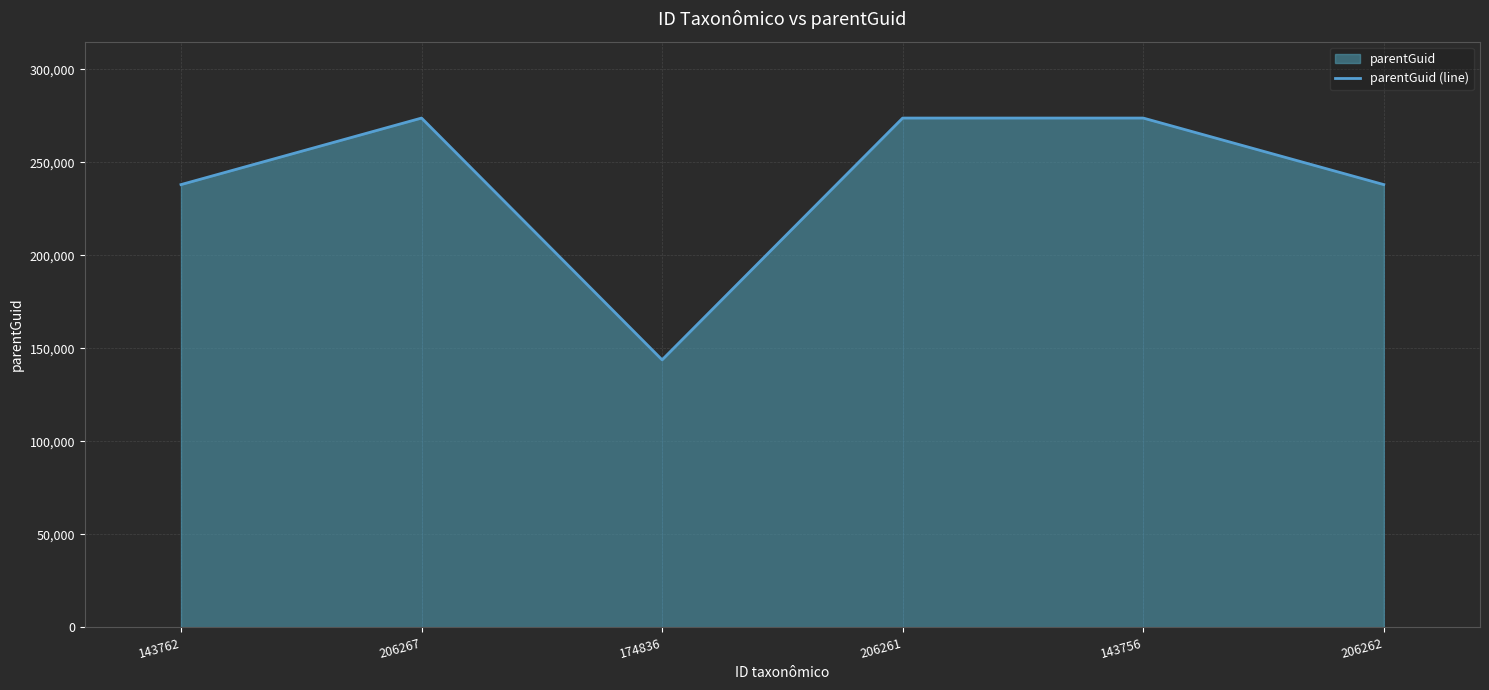

What is the change in value from 143762 to 174836?

-94206